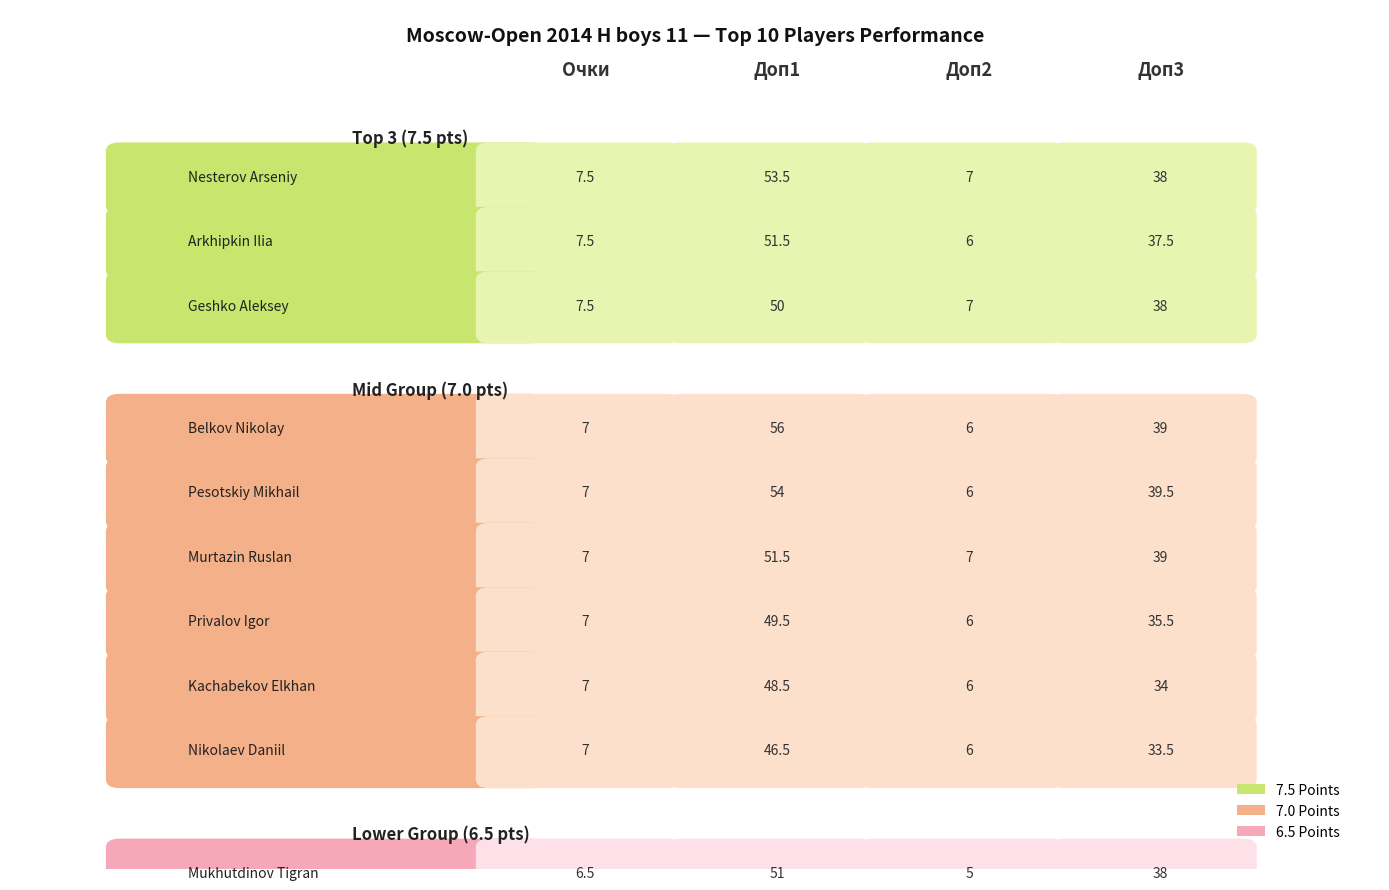

Is the value of Pesotskiy Mikhail at 1 greater than the value of Nesterov Arseniy at 1?

Yes